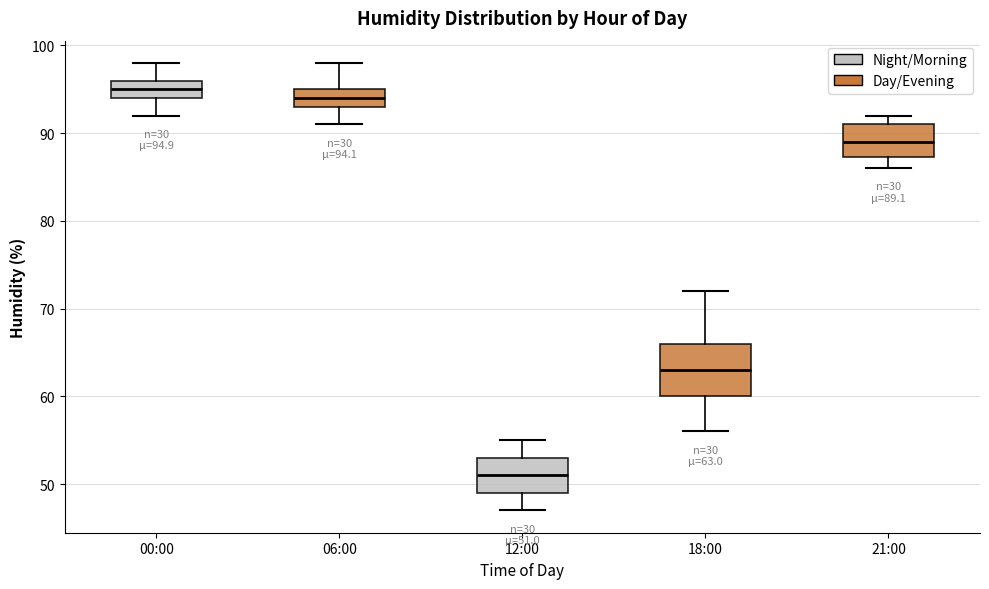

Which box has the lowest median line?

12:00